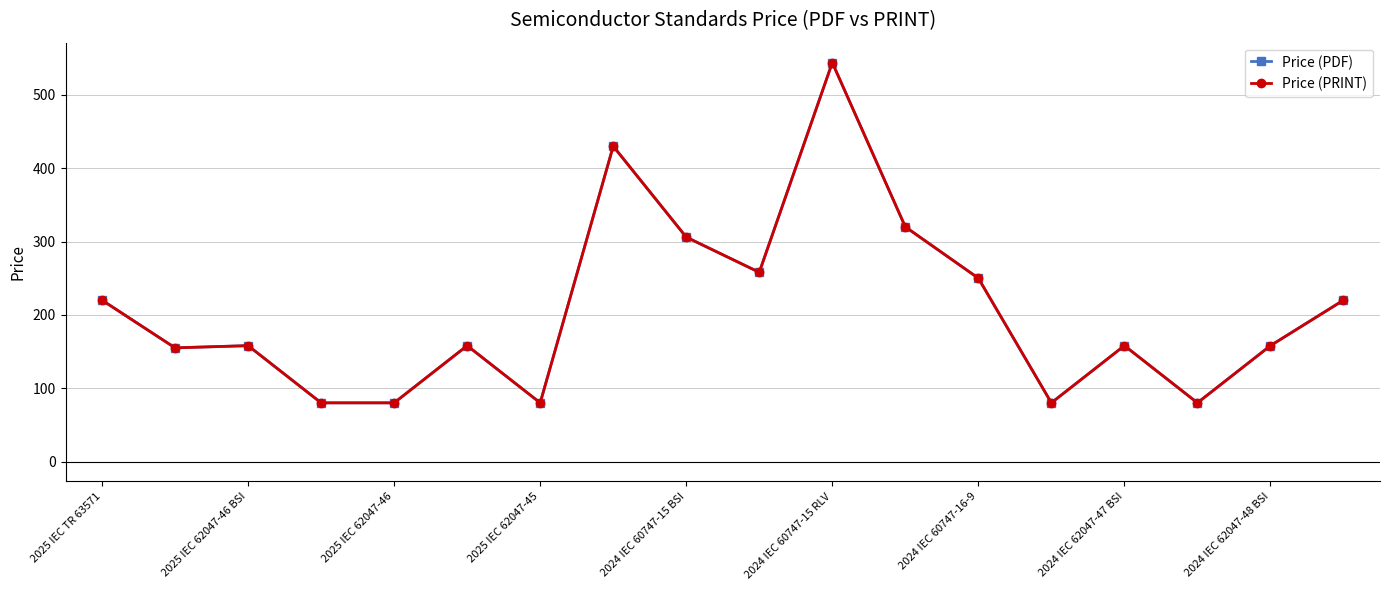

What is the average value of the Price (PRINT) series?

208